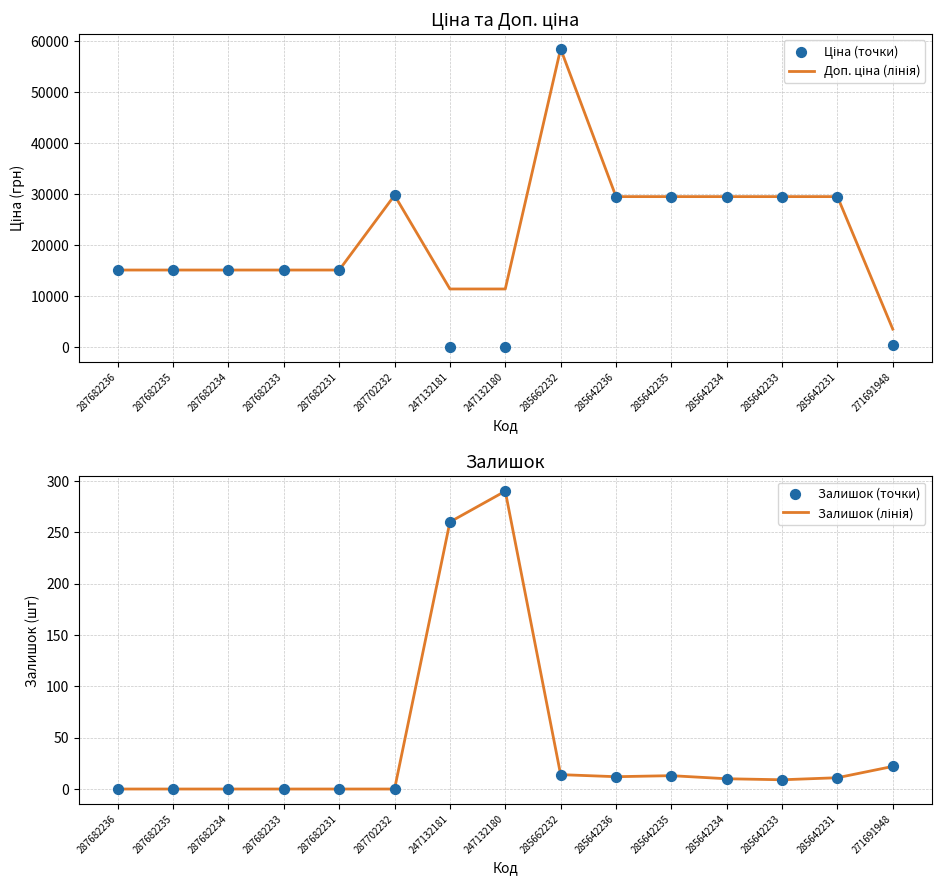

Which series has the widest spread of Y values?

Ціна (точки)